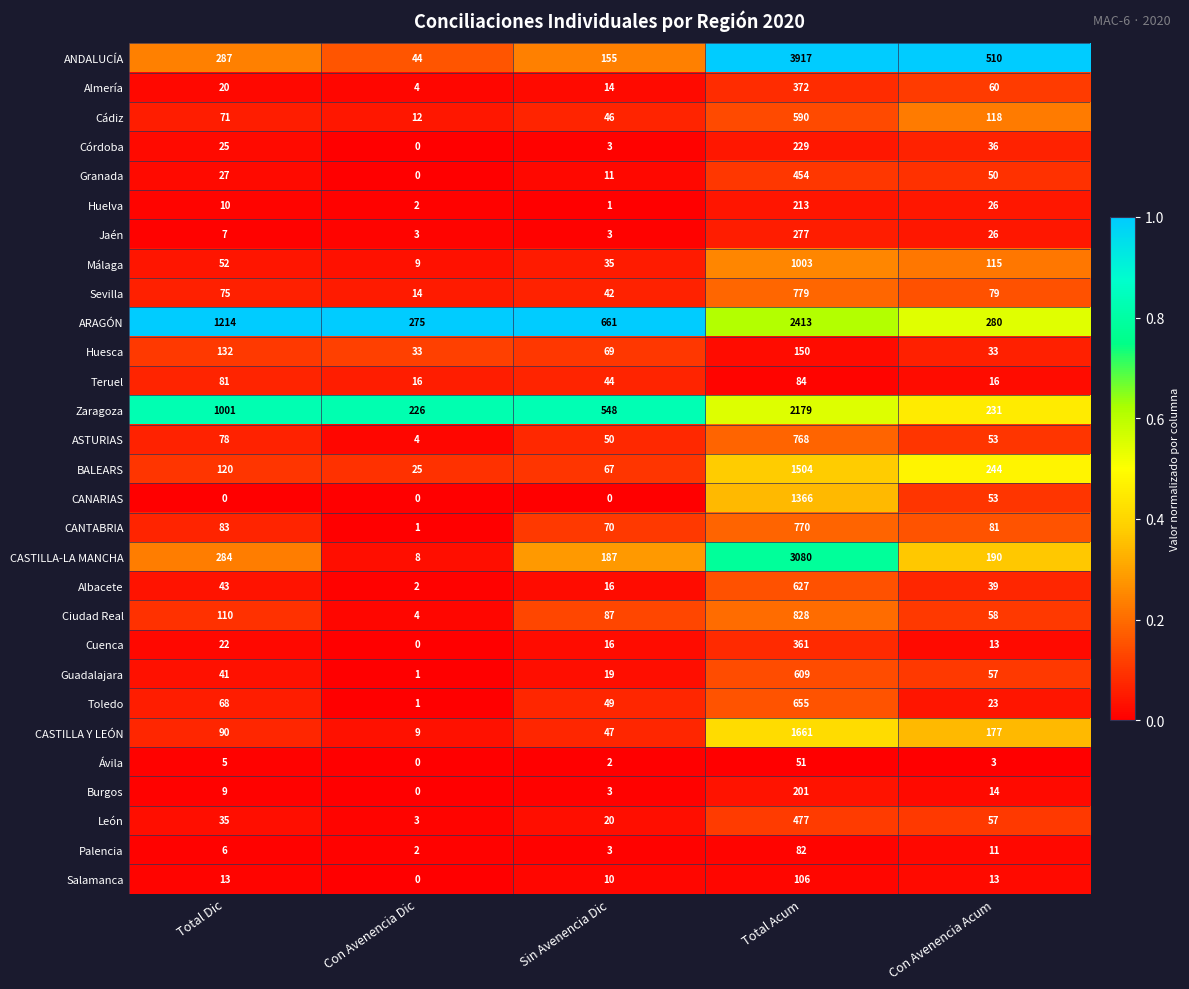

What is the difference between the second highest and minimum values in the BALEARS series?

219